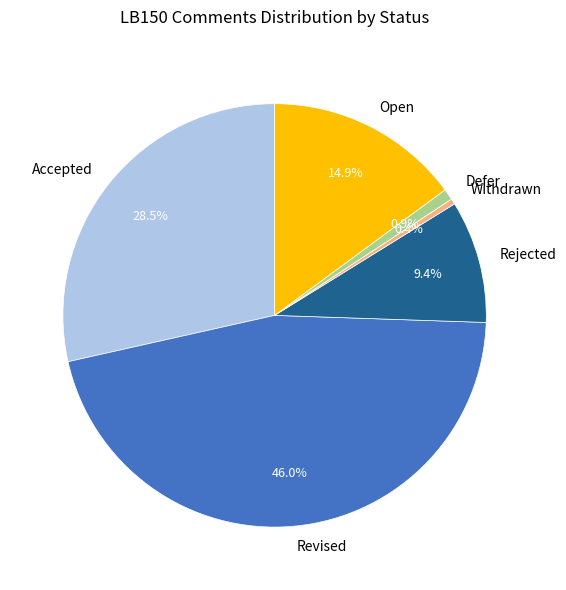

What percentage is NOT represented by Rejected?

90.6%